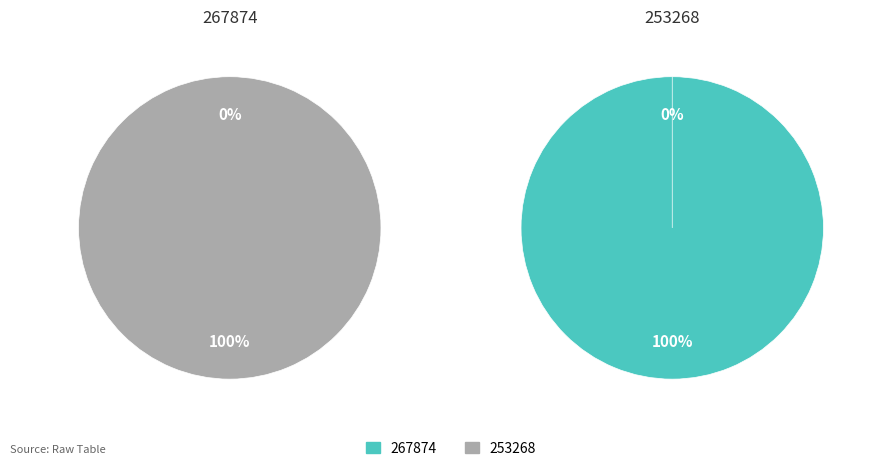

Rank the categories by value from lowest to highest.

267874, 253268